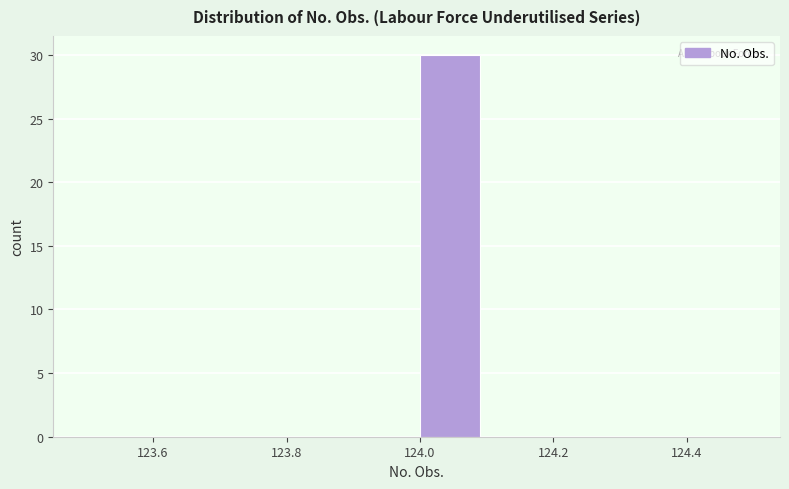

Reading left to right, transcribe this chart: for each bar, give the range it covers on the x-axis and its height. The values are not printed on the chart, so give them approximately, as read against the axis.

123.5 to 123.6: 0
123.6 to 123.7: 0
123.7 to 123.8: 0
123.8 to 123.9: 0
123.9 to 124.0: 0
124.0 to 124.1: 30
124.1 to 124.2: 0
124.2 to 124.3: 0
124.3 to 124.4: 0
124.4 to 124.5: 0